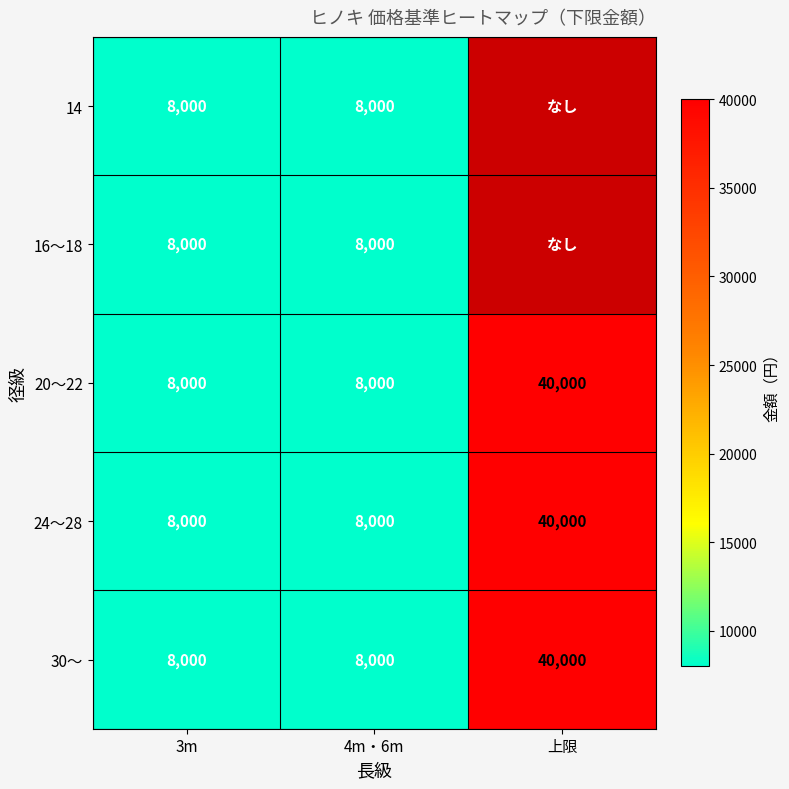

Between 上限 and 3m, which is larger?

3m